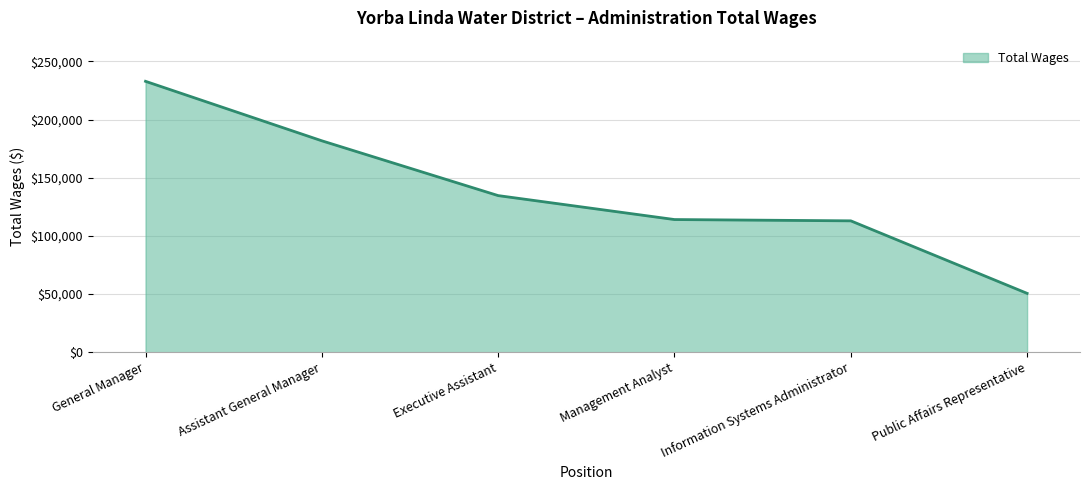

Reading left to right, extract all data points from this chart.

General Manager=232887	Assistant General Manager=181766	Executive Assistant=134674	Management Analyst=114092	Information Systems Administrator=112979	Public Affairs Representative=50658